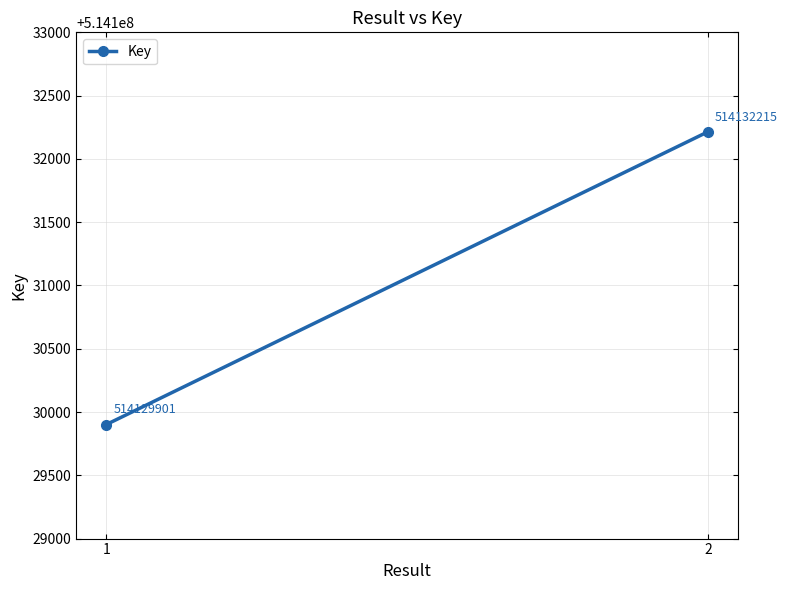

Rank the categories by value from highest to lowest.

2, 1